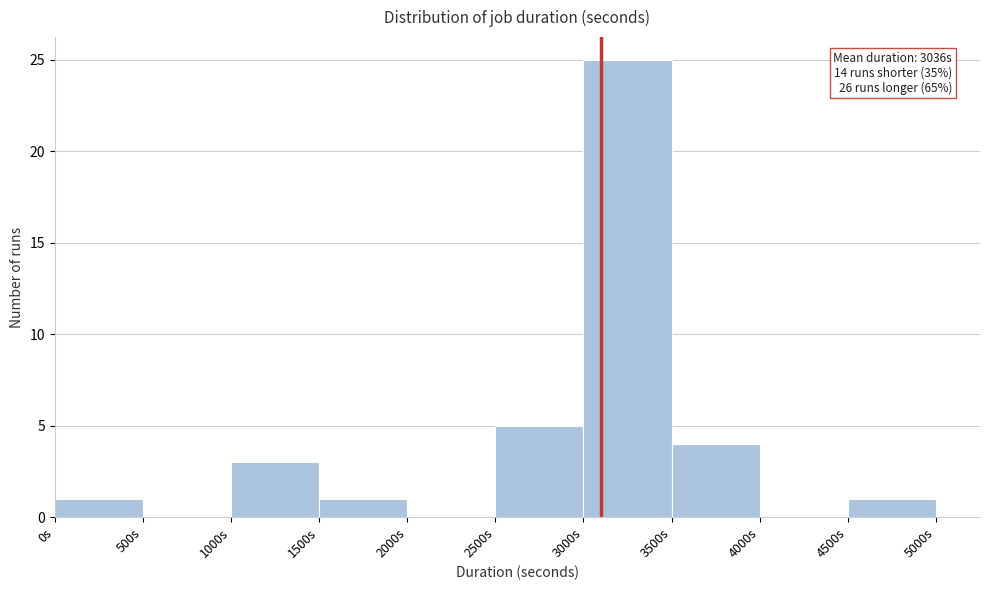

Over which range of the x-axis is the bar tallest?

3000 to 3500